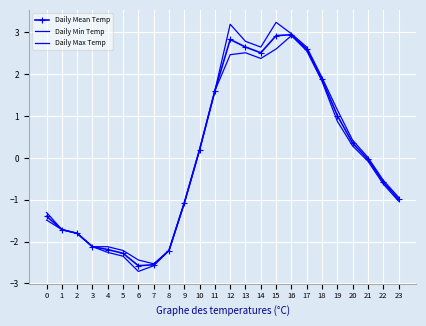

What is the difference between the Daily Max Temp values at 23 and 3?

1.2